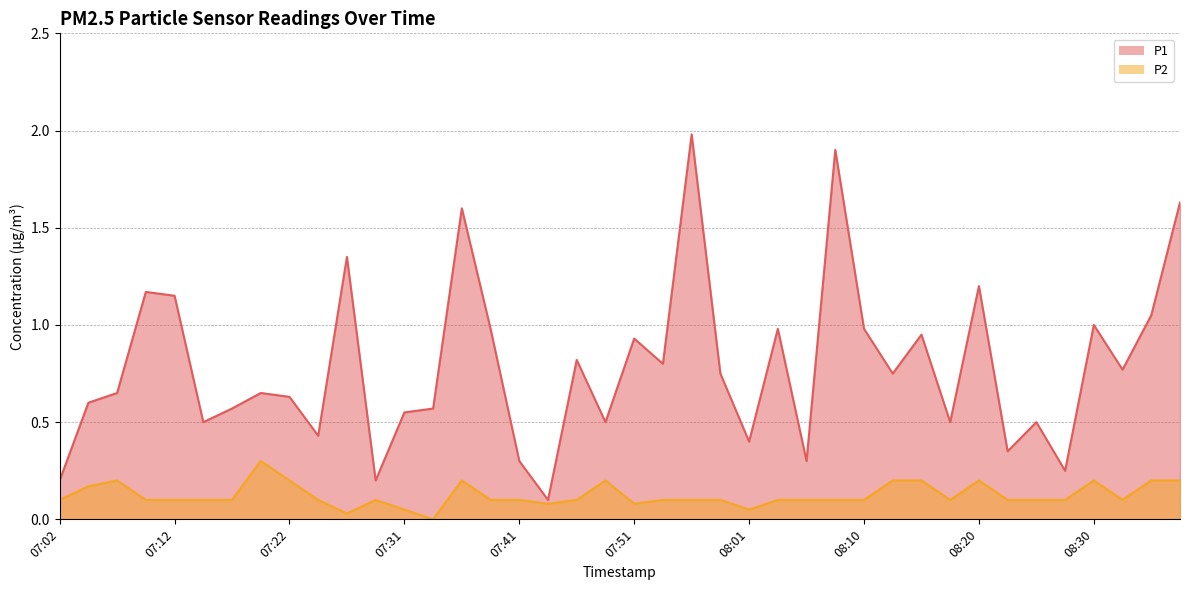

List the series in order of their peak value, highest first.

P1, P2